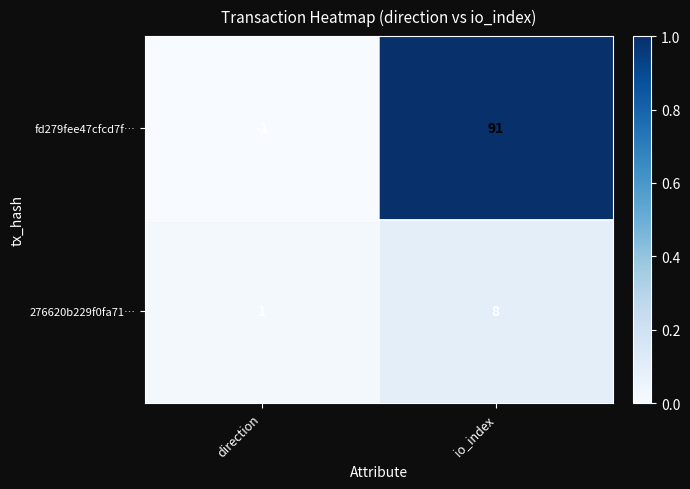

Reading left to right, list all the values displayed in this chart.

fd279fee47cfcd7f…: direction=-1	io_index=91
276620b229f0fa71…: direction=1	io_index=8